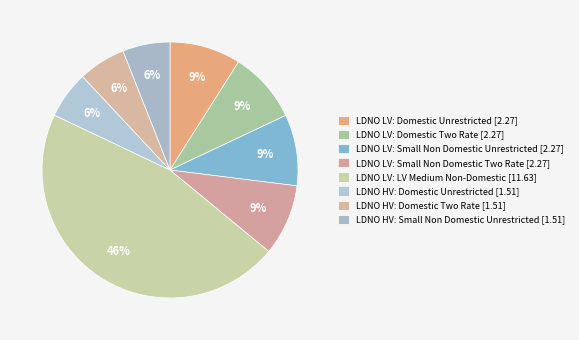

How many segments does this pie chart have?

8